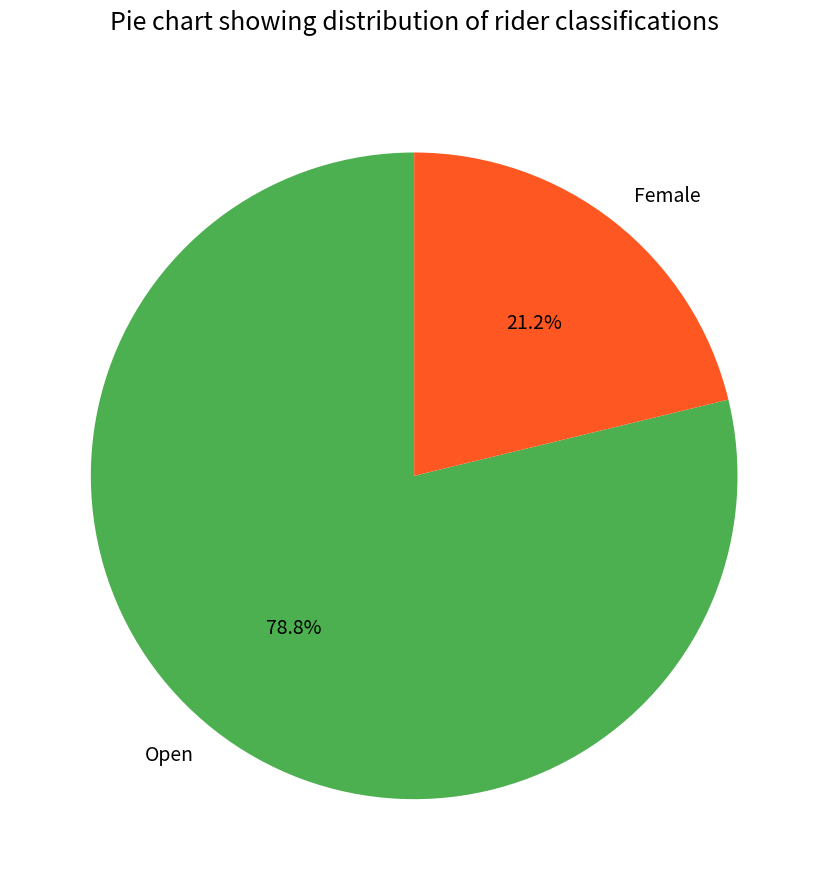

What percentage is the Female slice, to the nearest percent?

21%